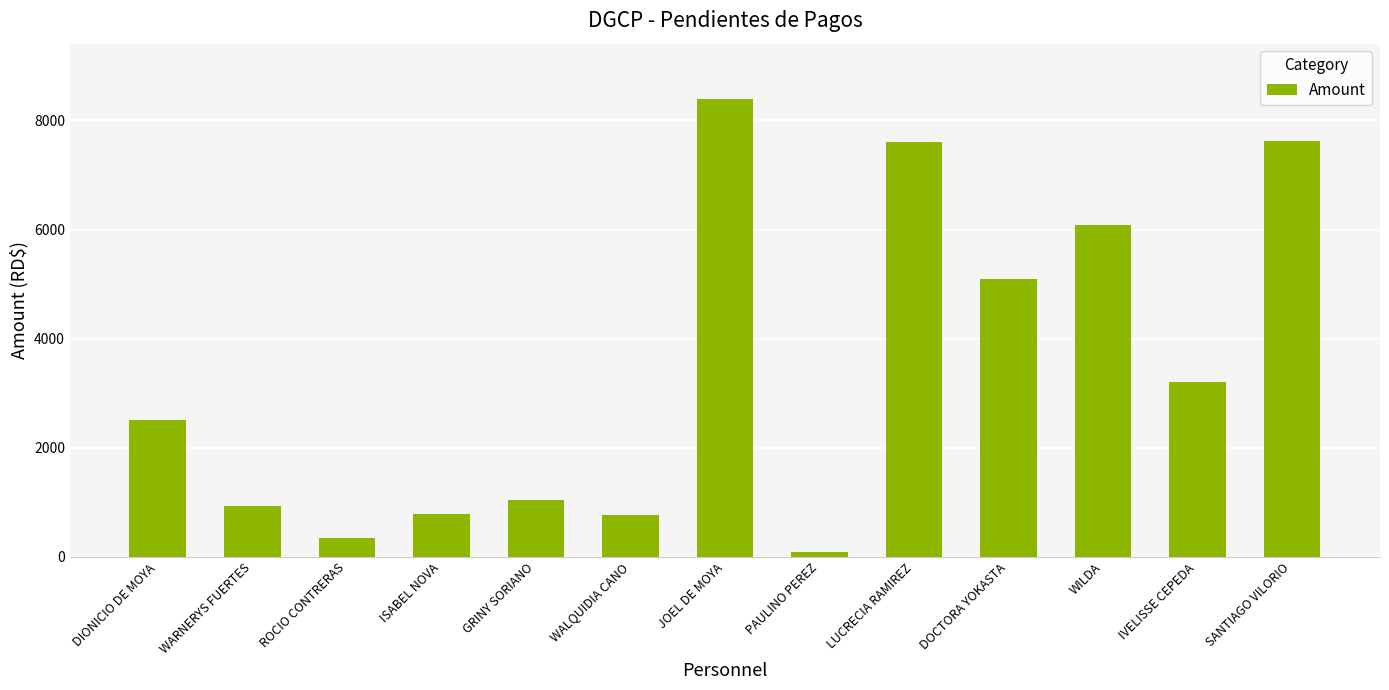

What is the sum of all values?

44473.9